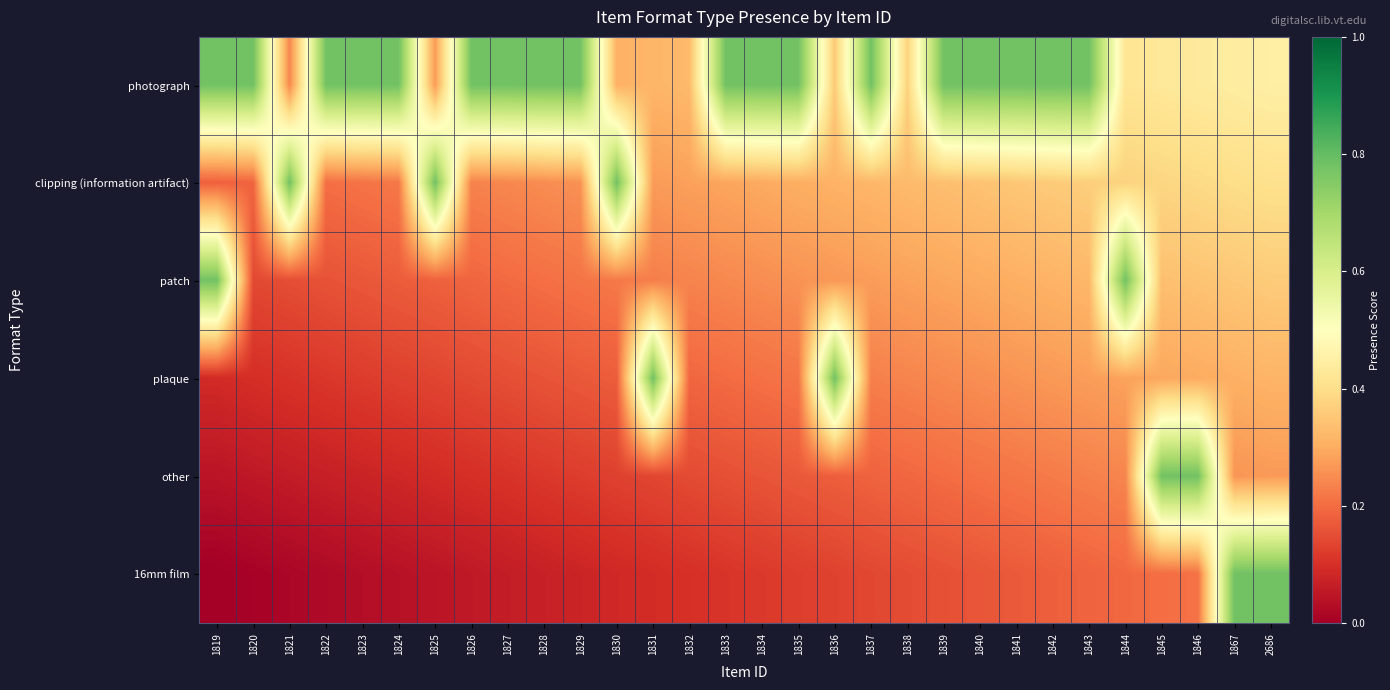

List the series in order of their peak value, highest first.

photograph, clipping (information artifact), patch, plaque, other, 16mm film